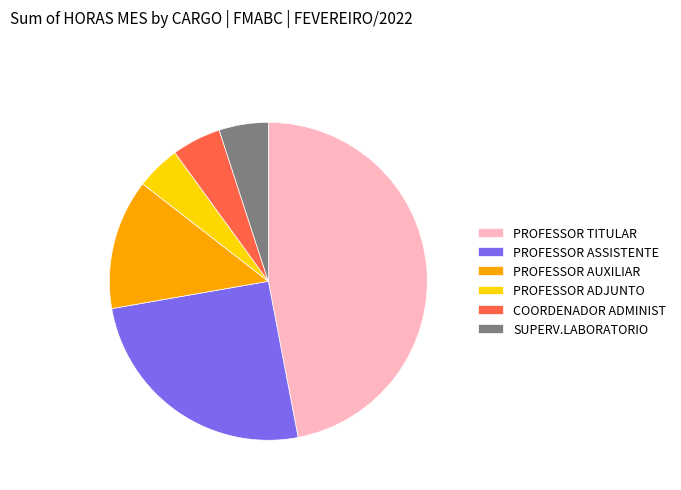

What is the largest slice in the pie chart?

PROFESSOR TITULAR